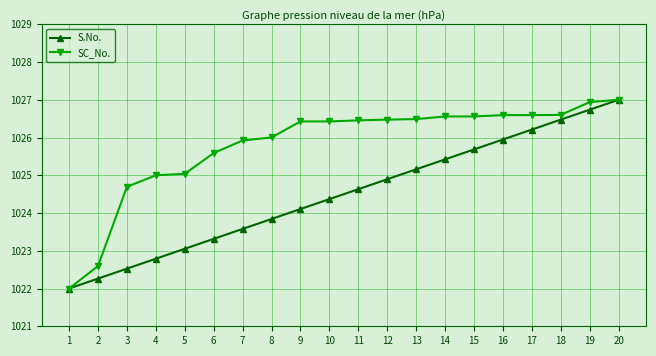

Read the S.No. value at 1.

1022.0